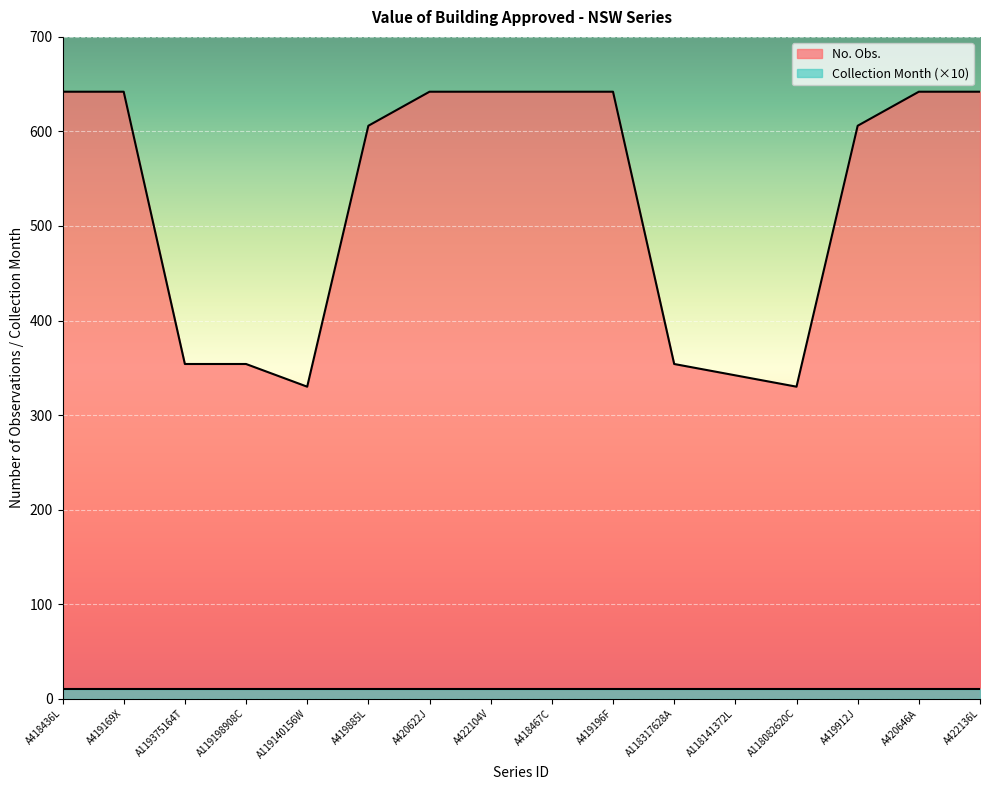

Where is the data nearest to the value 486?

A419885L